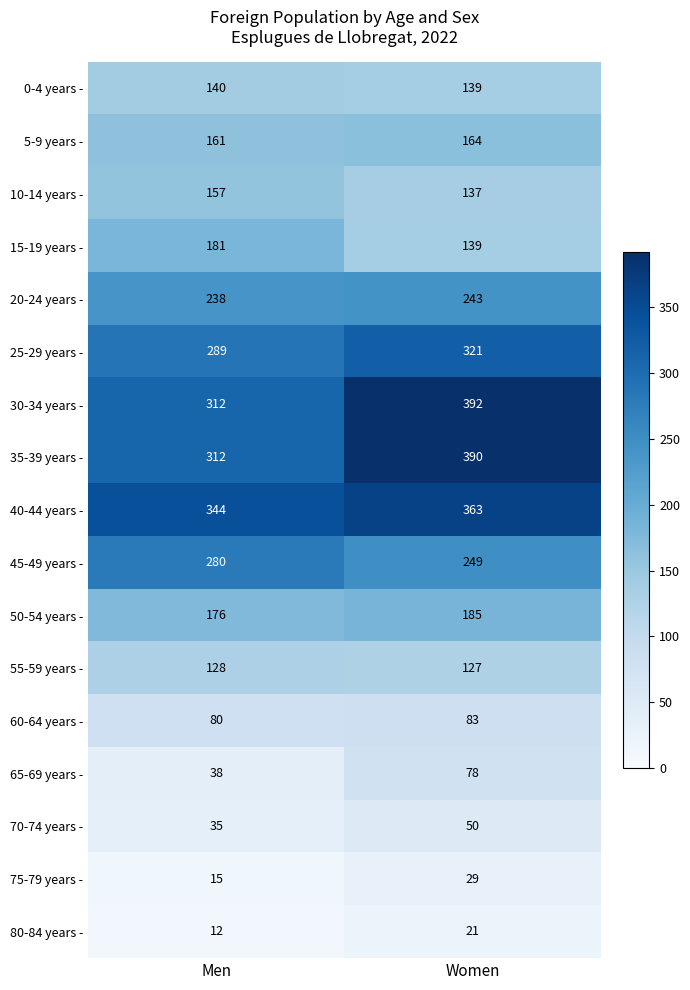

Which label corresponds to the largest value in the chart?

Women